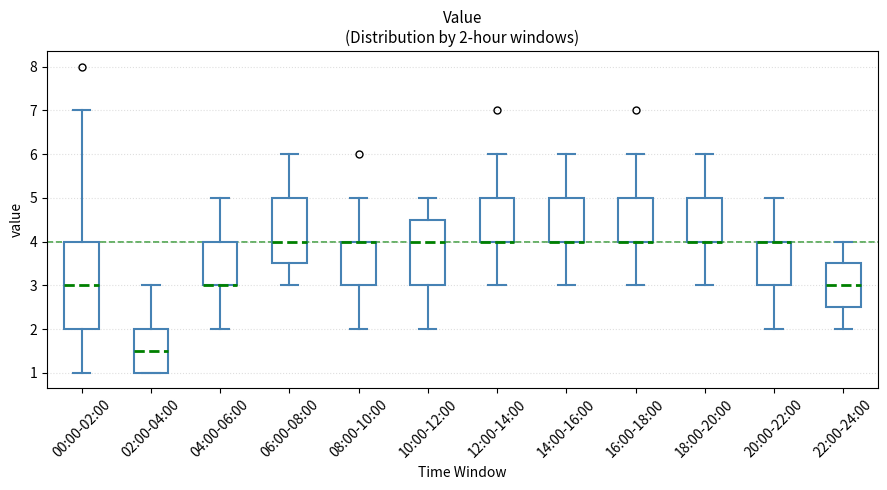

Which box is the tallest, from its lower edge to its upper edge?

00:00-02:00